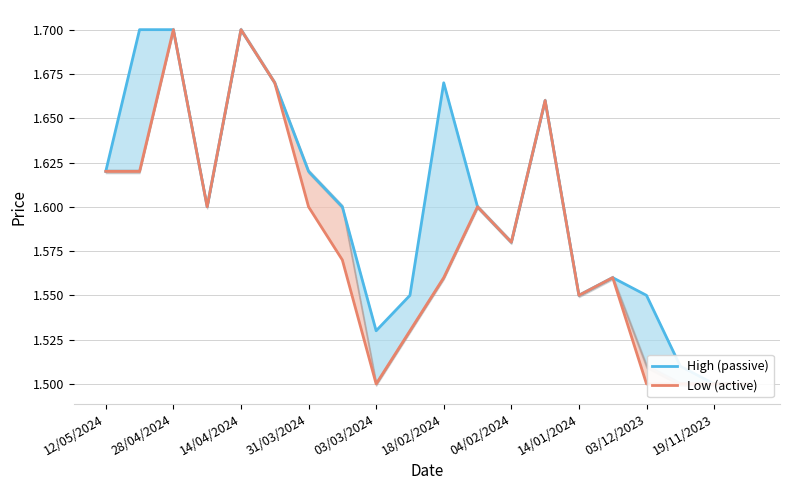

How many data points does each series have?

20